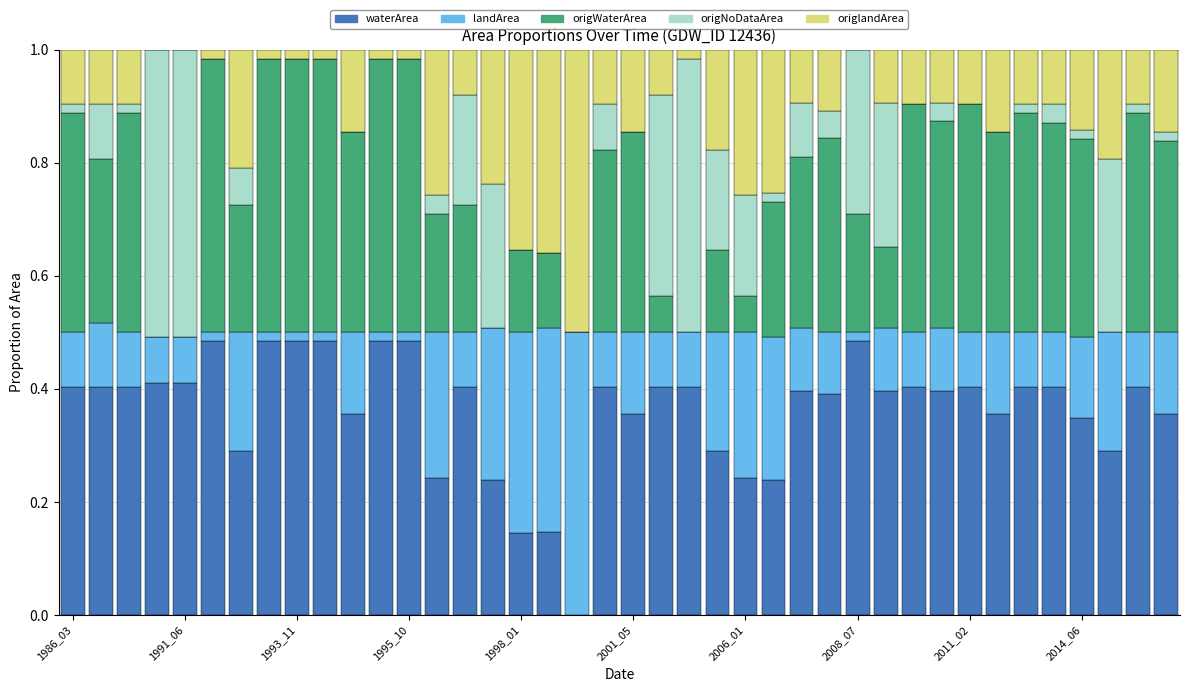

What is the sum of all waterArea values?

14.5